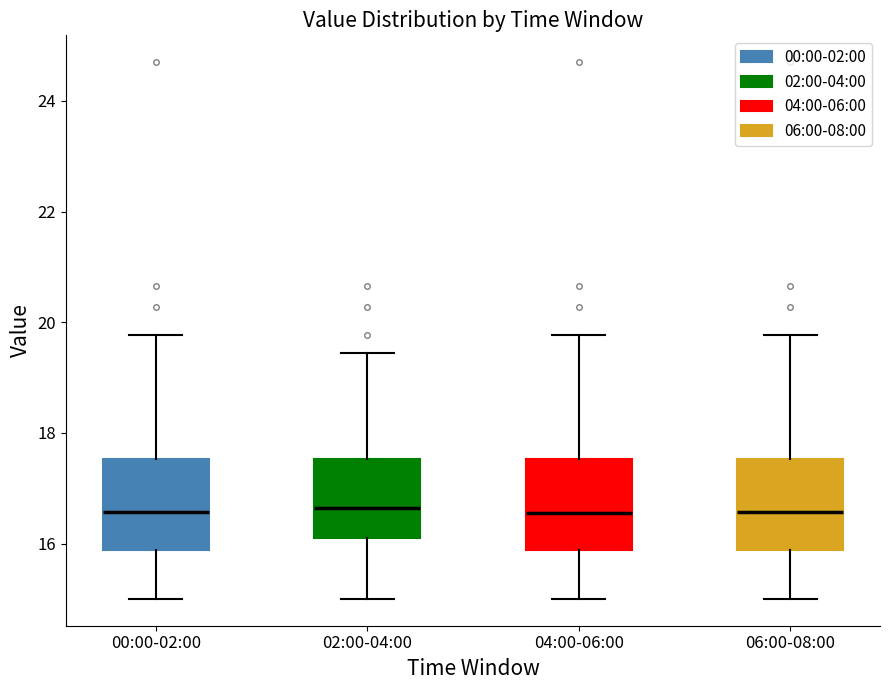

Reading left to right, transcribe this box plot: for each box, give where its median line is, the range the box spans, and where its two whiskers end, as read against the y-axis. The values are not printed on the chart, so give them approximately, as read against the axis.

00:00-02:00: median 16.6, box 15.8 to 17.6, whiskers 15.0 to 19.8
02:00-04:00: median 16.6, box 16.2 to 17.6, whiskers 15.0 to 19.4
04:00-06:00: median 16.6, box 15.8 to 17.6, whiskers 15.0 to 19.8
06:00-08:00: median 16.6, box 15.8 to 17.6, whiskers 15.0 to 19.8